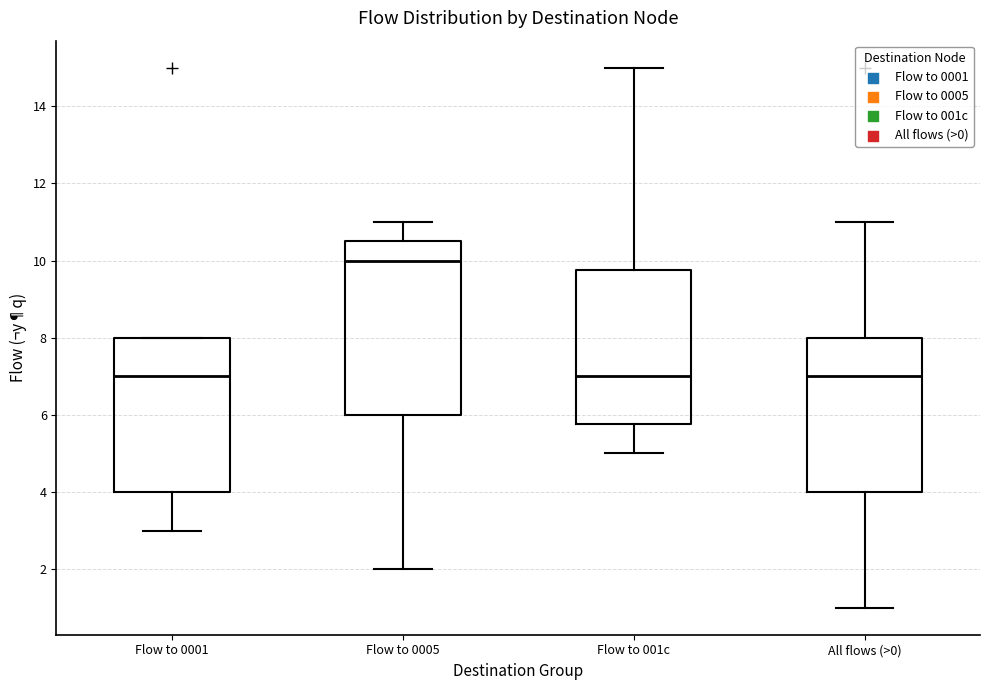

Reading left to right, transcribe this box plot: for each box, give where its median line is, the range the box spans, and where its two whiskers end, as read against the y-axis. The values are not printed on the chart, so give them approximately, as read against the axis.

Flow to 0001: median 7.0, box 4.0 to 8.0, whiskers 3.0 to 8.0
Flow to 0005: median 10.0, box 6.0 to 10.6, whiskers 2.0 to 11.0
Flow to 001c: median 7.0, box 5.8 to 9.8, whiskers 5.0 to 15.0
All flows (>0): median 7.0, box 4.0 to 8.0, whiskers 1.0 to 11.0